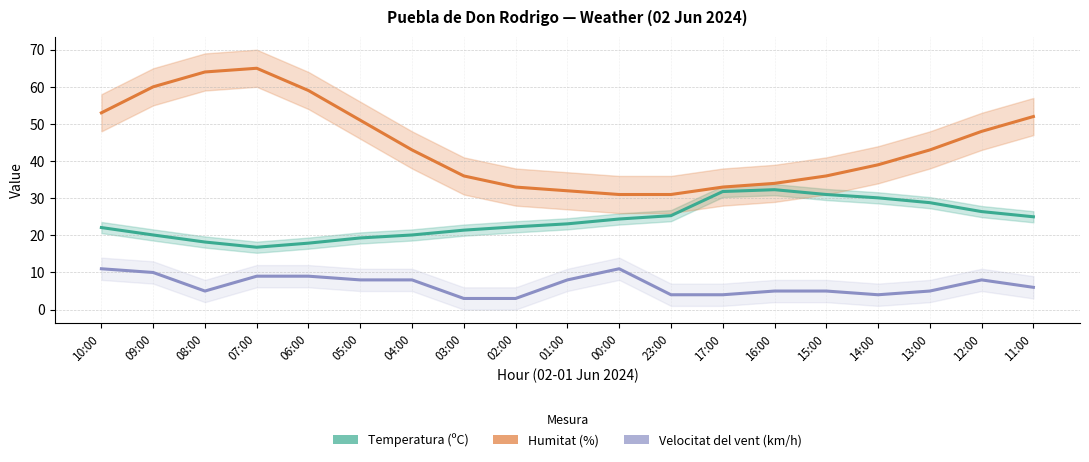

What are all the series names shown in the legend?

Temperatura (ºC), Humitat (%), Velocitat del vent (km/h)